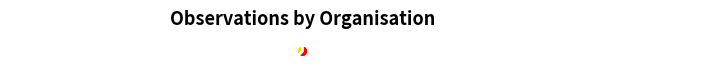

Does Department of Environment, Science and Innovation represent more than half of the total?

Yes